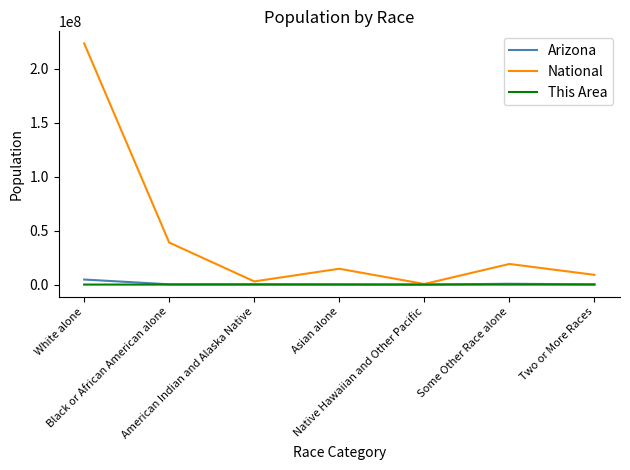

What is the highest value of the National series?

223553265